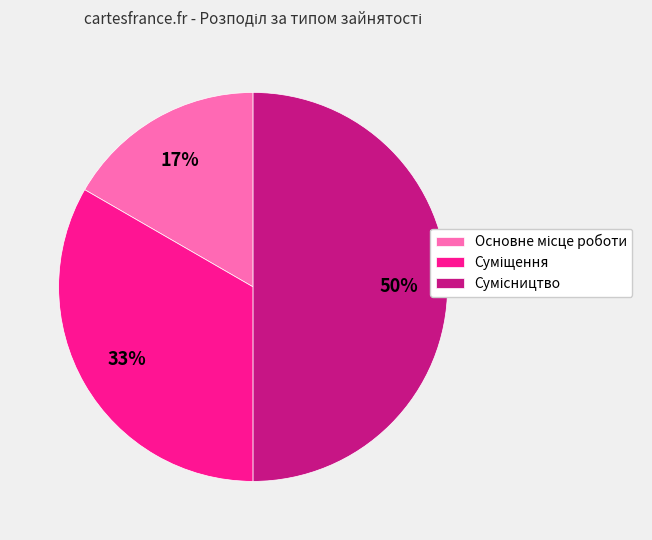

To the nearest percent, what is the average slice percentage?

33%